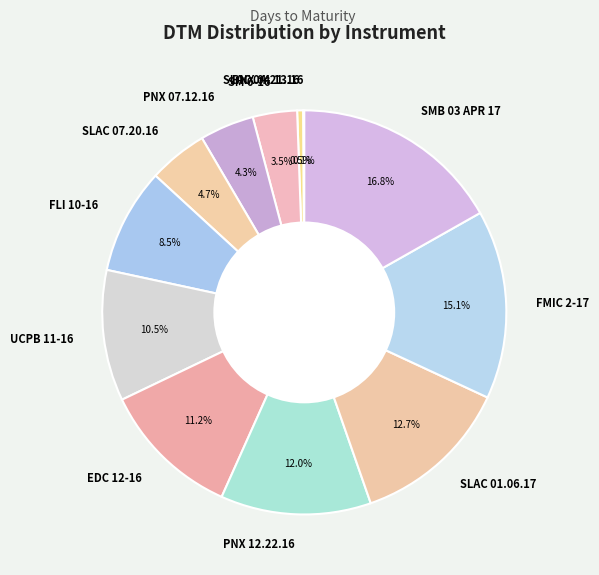

Which category has the biggest portion of the pie?

SMB 03 APR 17